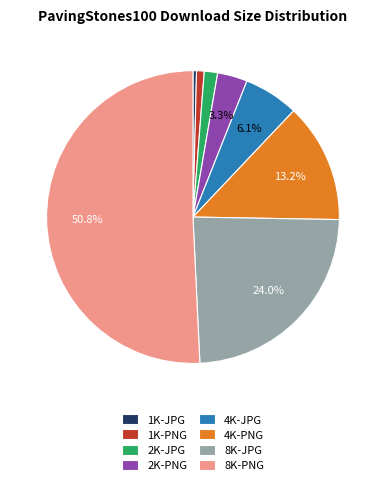

Do 4K-PNG and 8K-PNG together represent more than half of the pie?

Yes